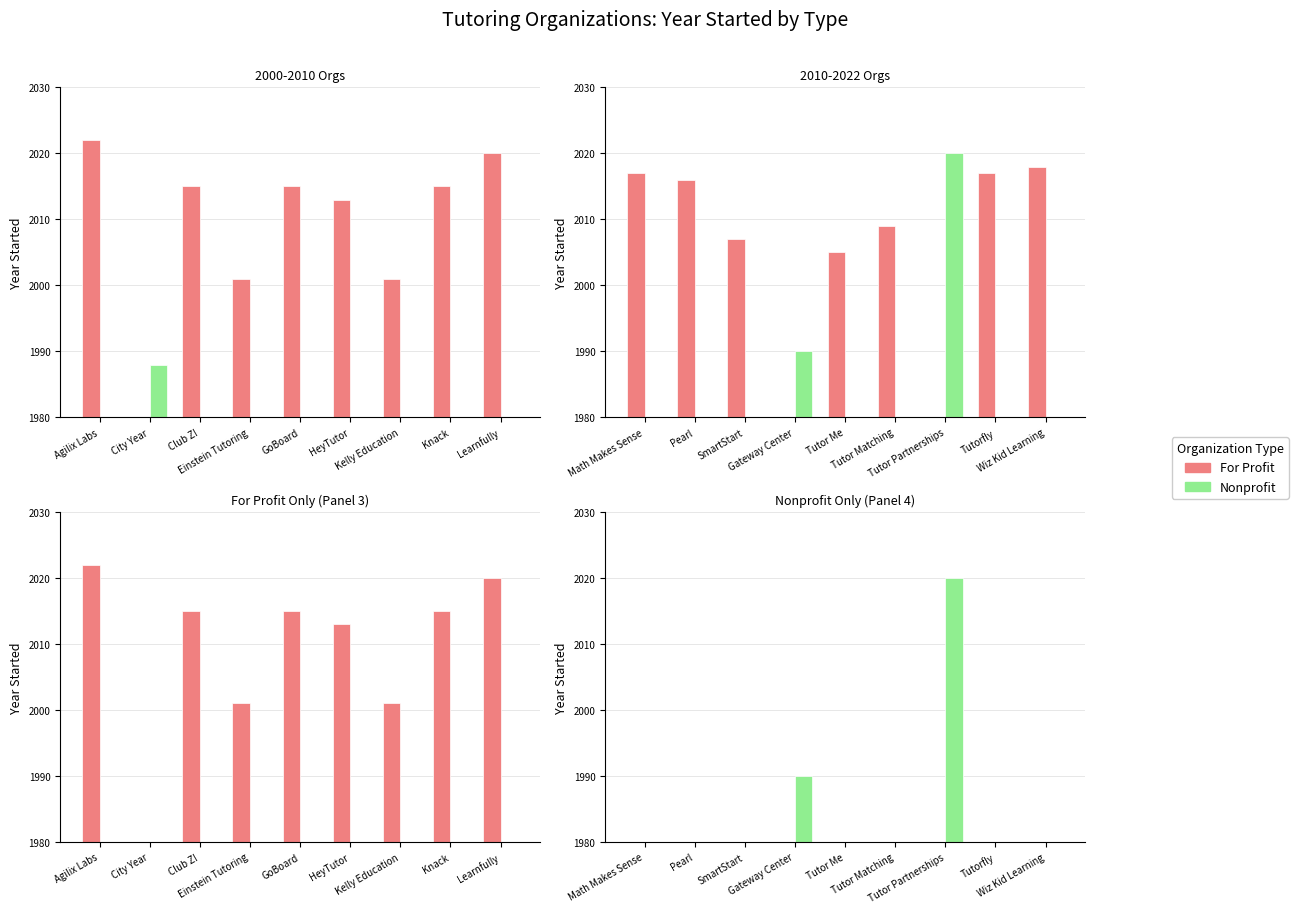

What are all the series names shown in the legend?

For Profit, Nonprofit